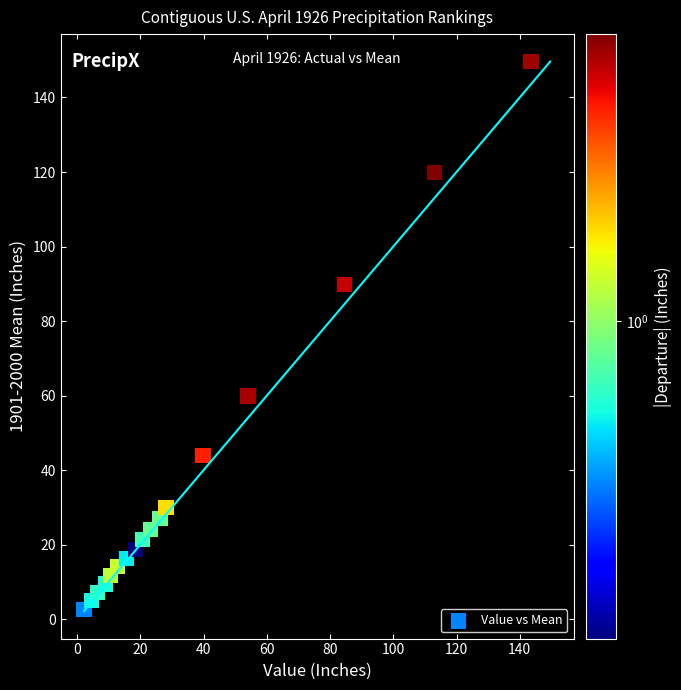

What Y value in the scatter plot is closest to 76?

89.9